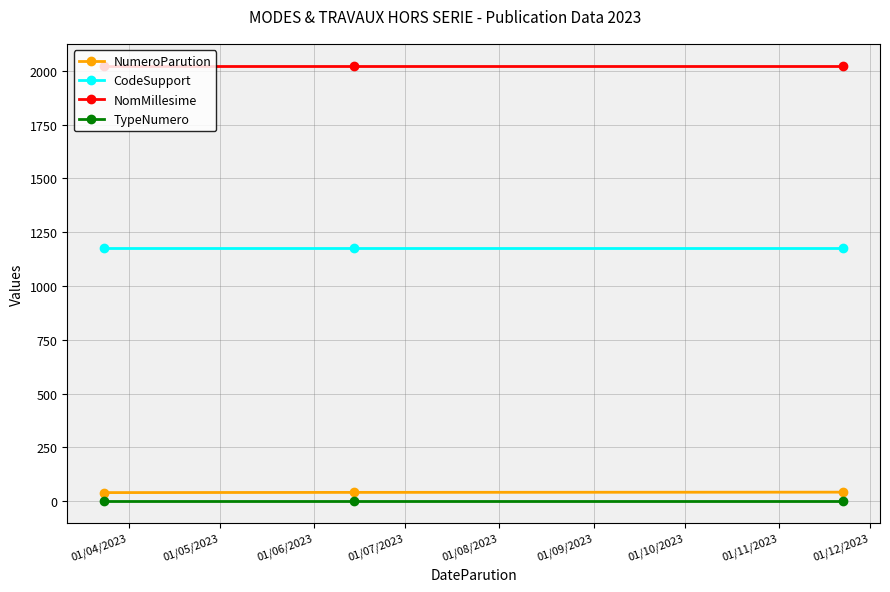

Which series has the largest total across all categories?

NomMillesime